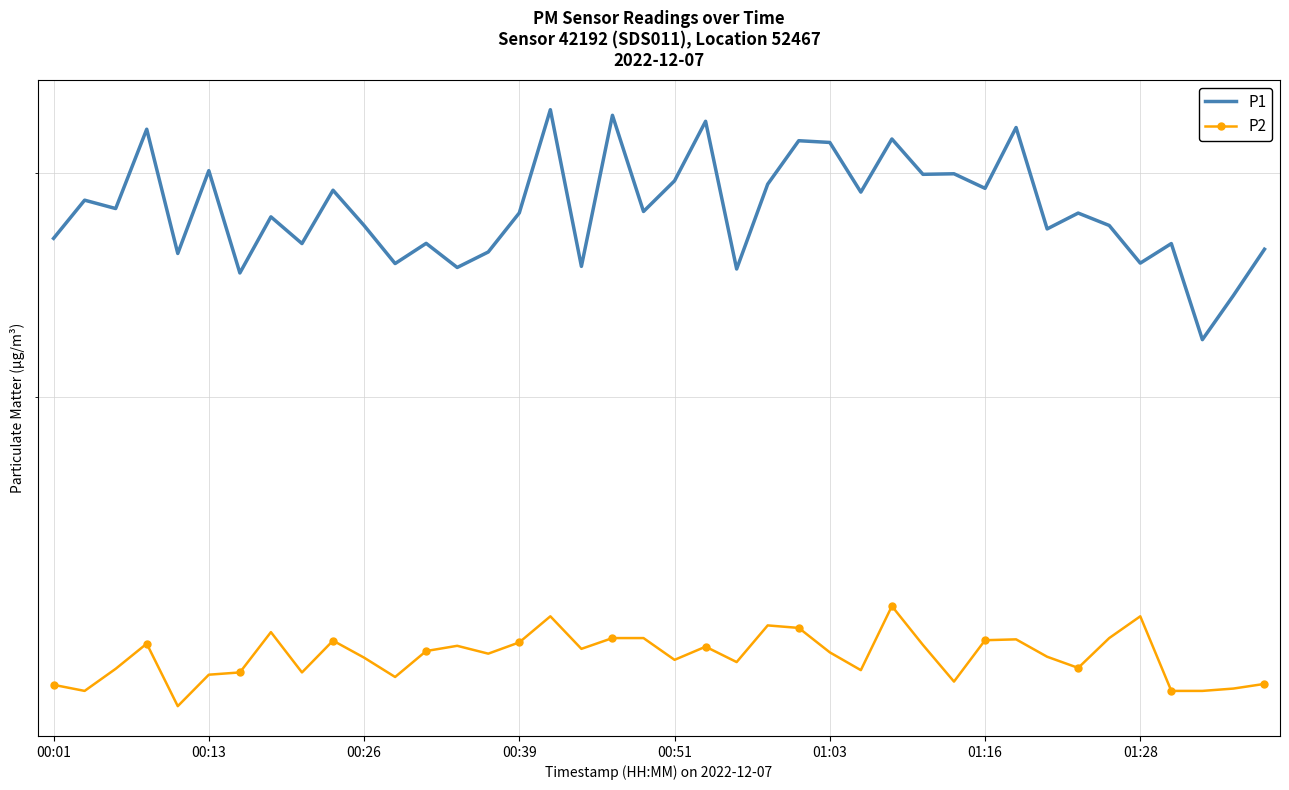

What position from the right is 14?

26